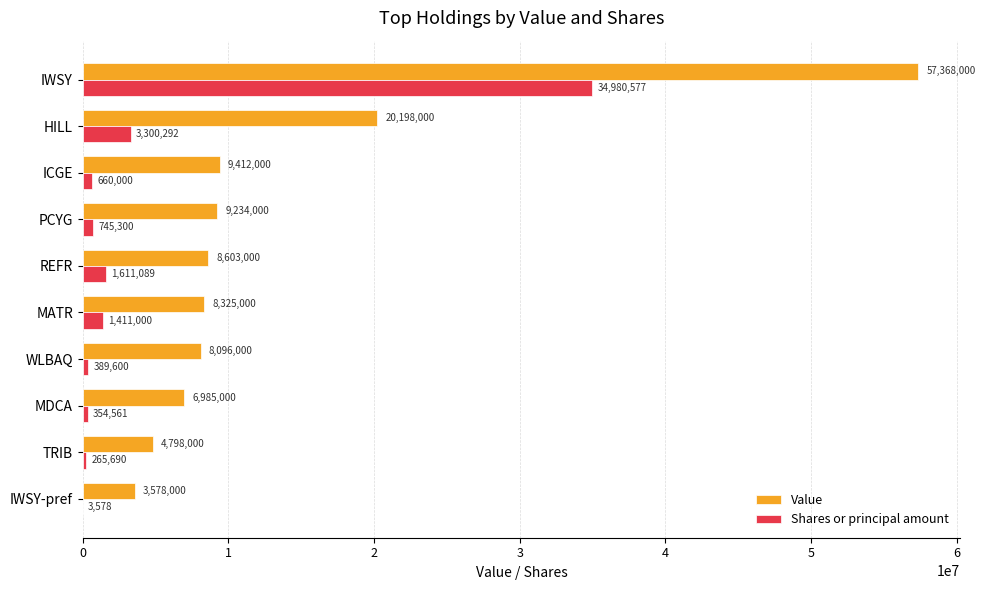

Read the Value value at HILL, to the nearest 50.

20198000